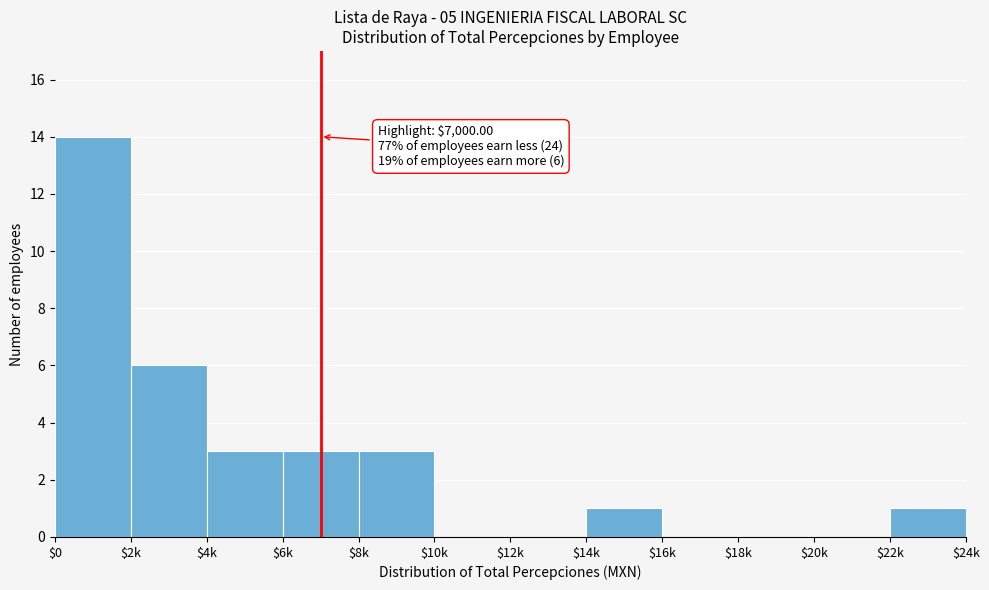

At which label is the value closest to 7?

$2k